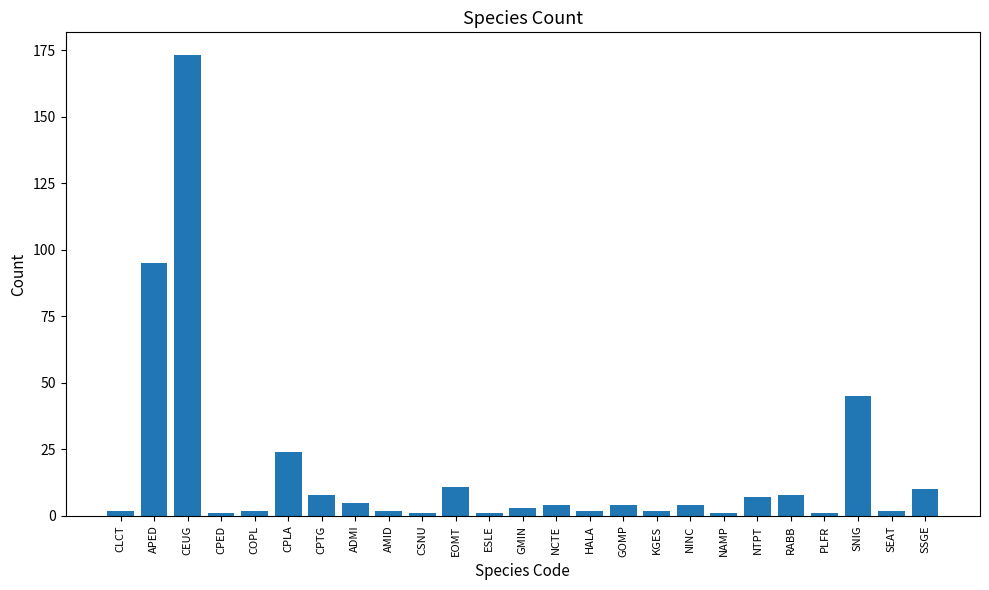

How many bars are there in total?

25